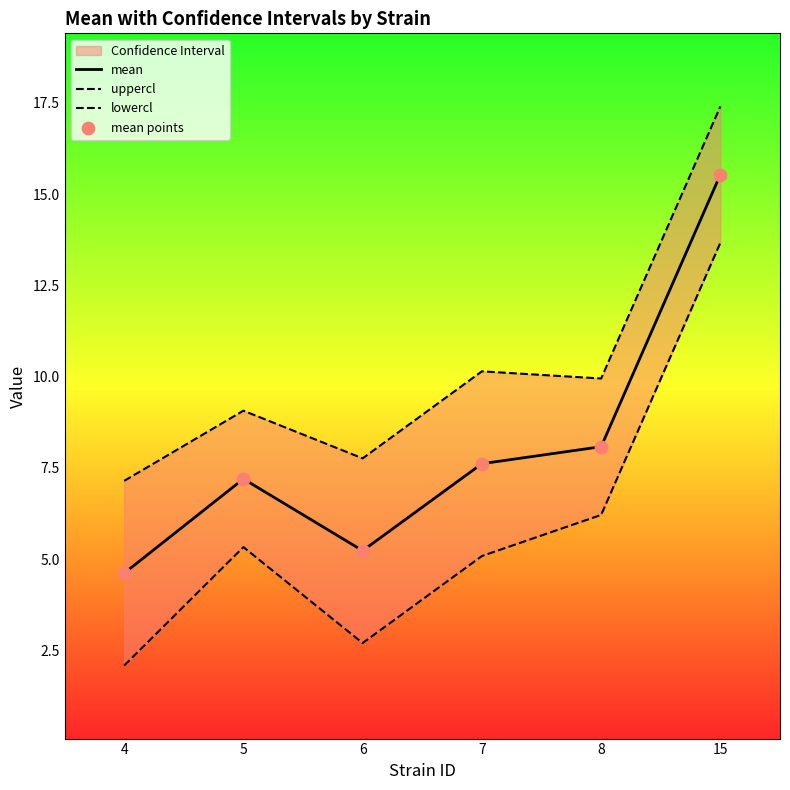

What is the total value across all series at 6?

20.9